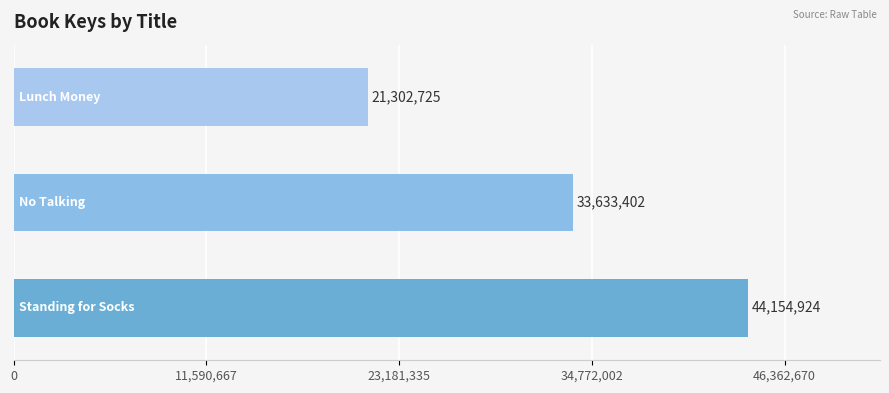

Reading top to bottom, list all the values displayed in this chart.

21302725	33633402	44154924